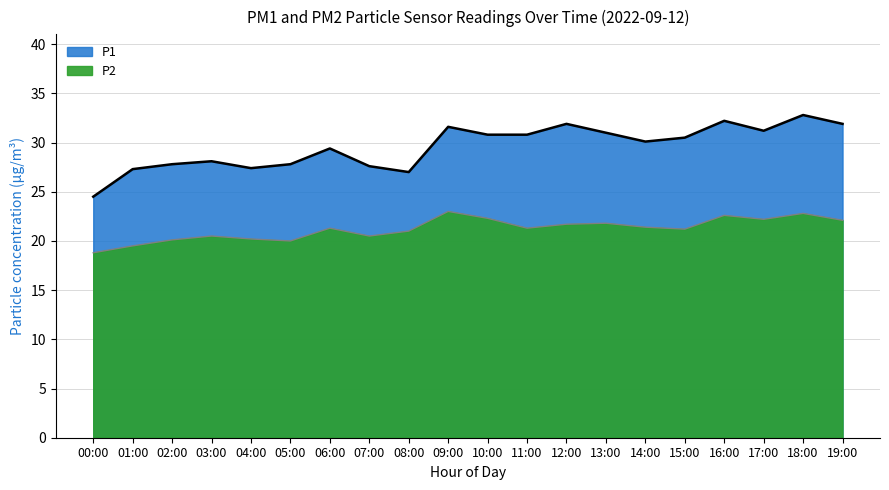

What is the difference between the highest and lowest values at 16:00?

9.4